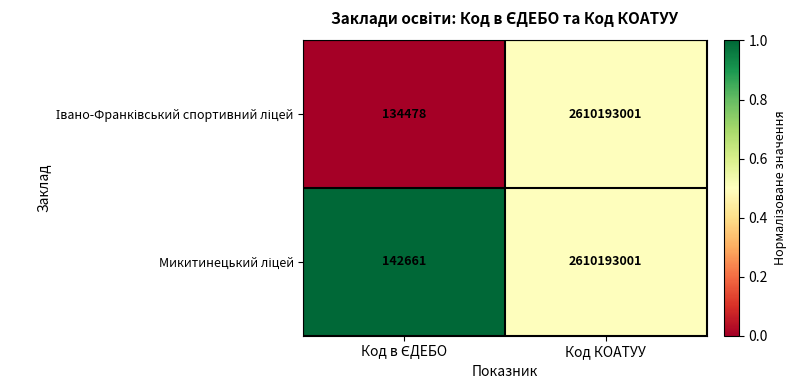

What is the smallest value displayed?

134478